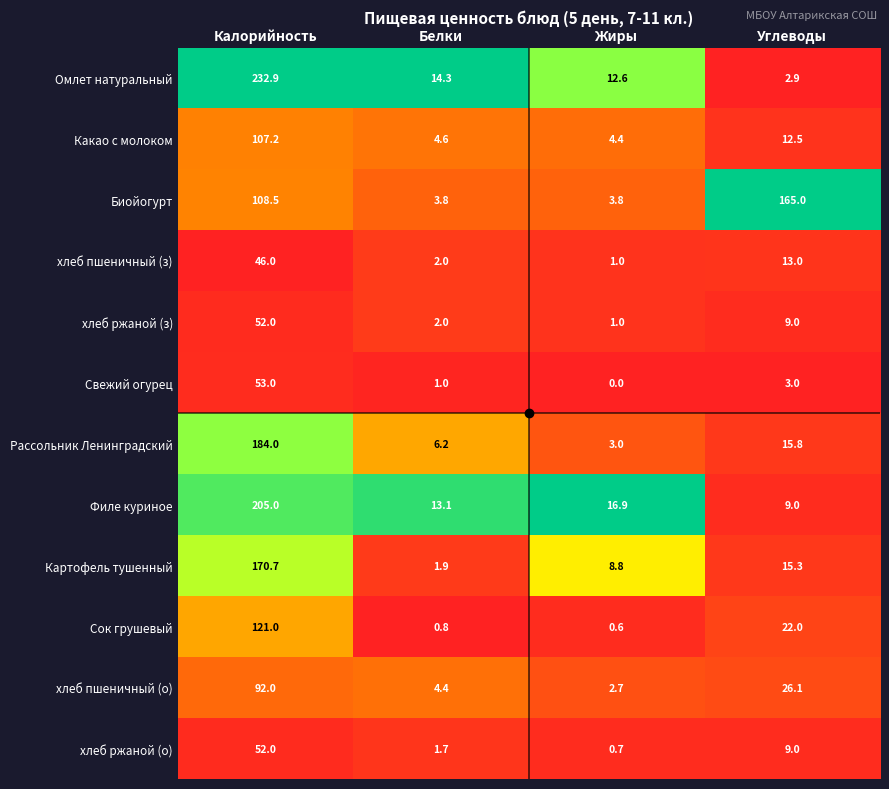

Rank the categories by Рассольник Ленинградский value from lowest to highest.

Жиры, Белки, Углеводы, Калорийность